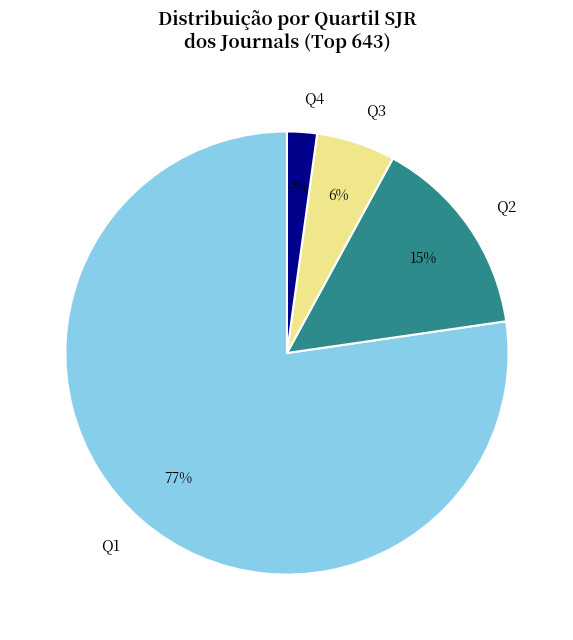

How many segments does this pie chart have?

4